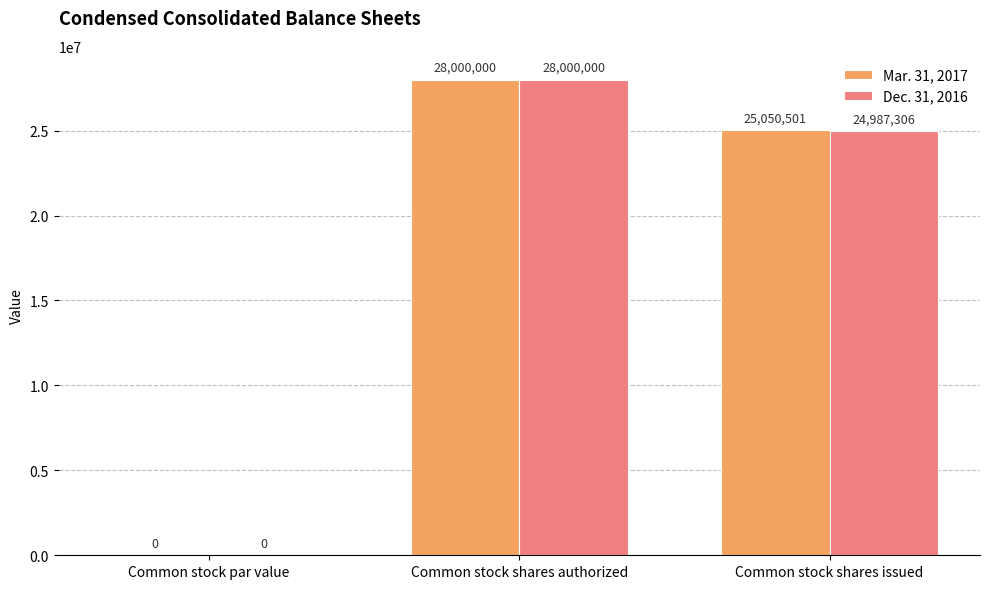

Where does the Dec. 31, 2016 series first go above 24987306?

Common stock shares authorized